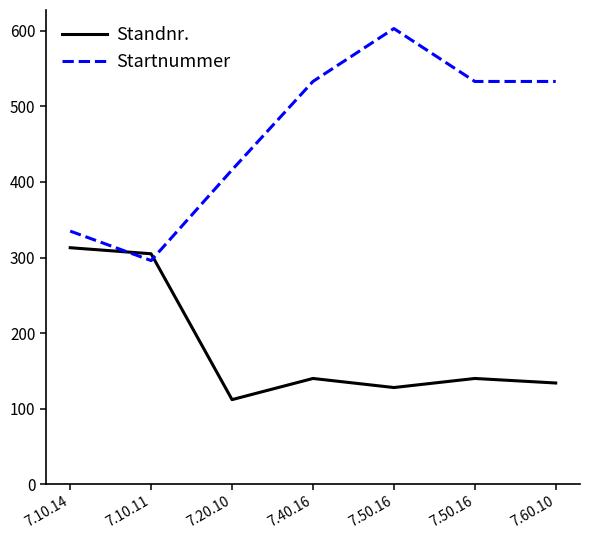

Which category has the highest value in the Startnummer series?

7.50.16